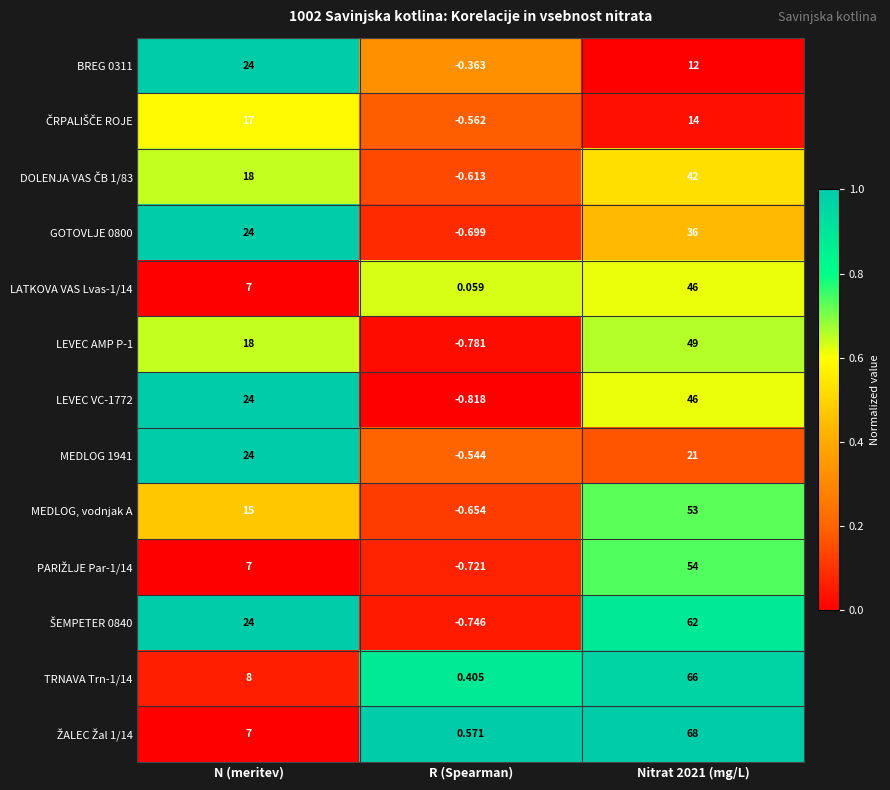

Which category has the lowest value in the TRNAVA Trn-1/14 series?

R (Spearman)